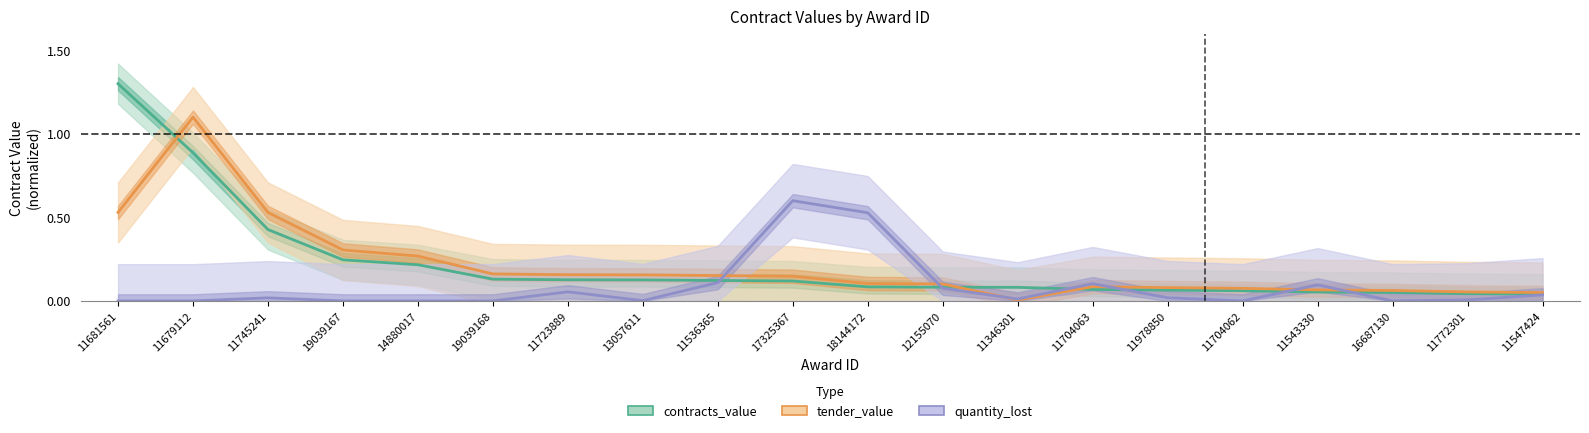

Reading left to right, transcribe all the data shown in this chart.

contracts_value: 1.3	0.9	0.4	0.2	0.2	0.1	0.1	0.1	0.1	0.1	0.1	0.1	0.1	0.1	0.1	0.1	0.1	0.1	0.0	0.0
tender_value: 0.5	1.1	0.5	0.3	0.3	0.2	0.2	0.2	0.2	0.1	0.1	0.1	0.0	0.1	0.1	0.1	0.1	0.1	0.1	0.1
quantity_lost: 0.0	0.0	0.0	0.0	0.0	0.0	0.1	0.0	0.1	0.6	0.5	0.1	0.0	0.1	0.0	0.0	0.1	0.0	0.0	0.0